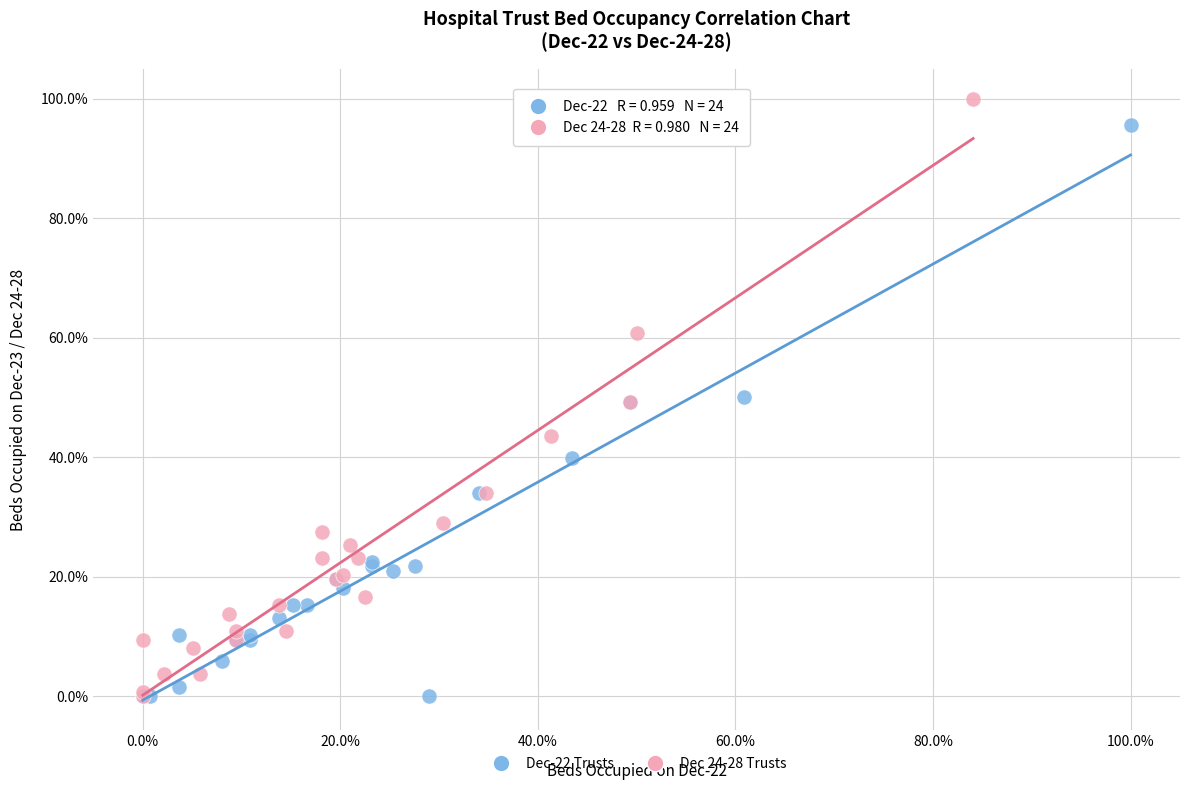

What are all the series names shown in the legend?

Dec-22 Trusts, Dec 24-28 Trusts